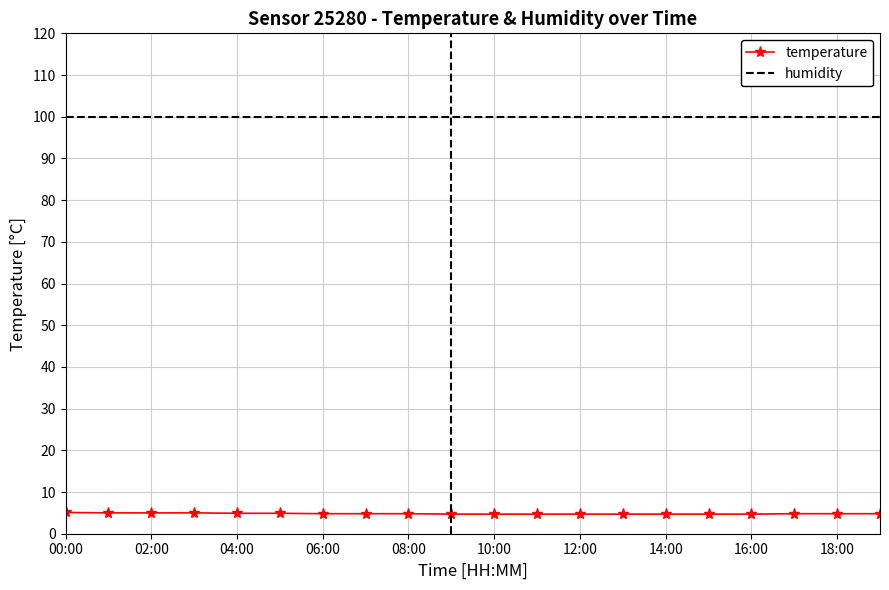

True or false: temperature and humidity intersect in this chart.

False